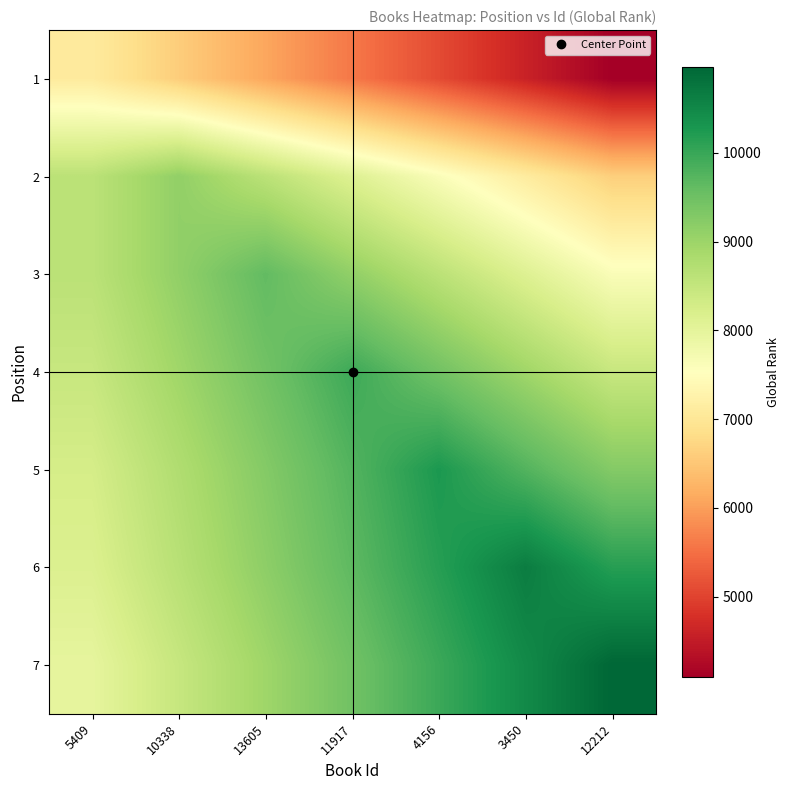

What is the total value across all series at 3450?

59677